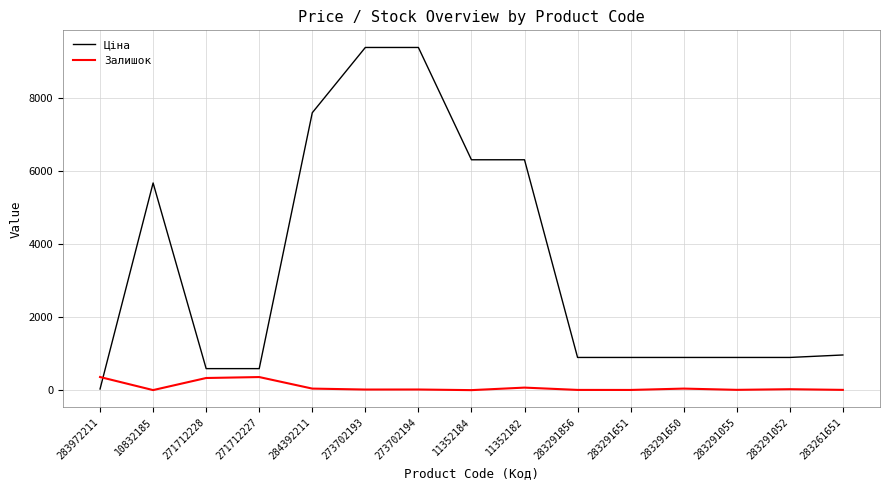

How many series are shown in this chart?

2